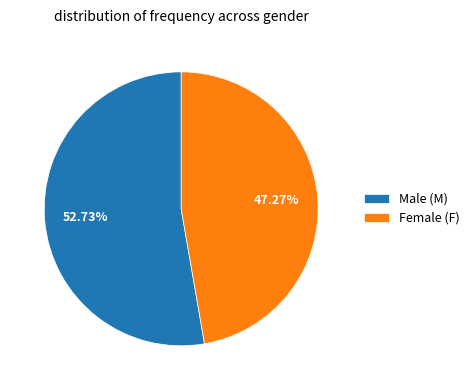

What is the majority slice?

Male (M)